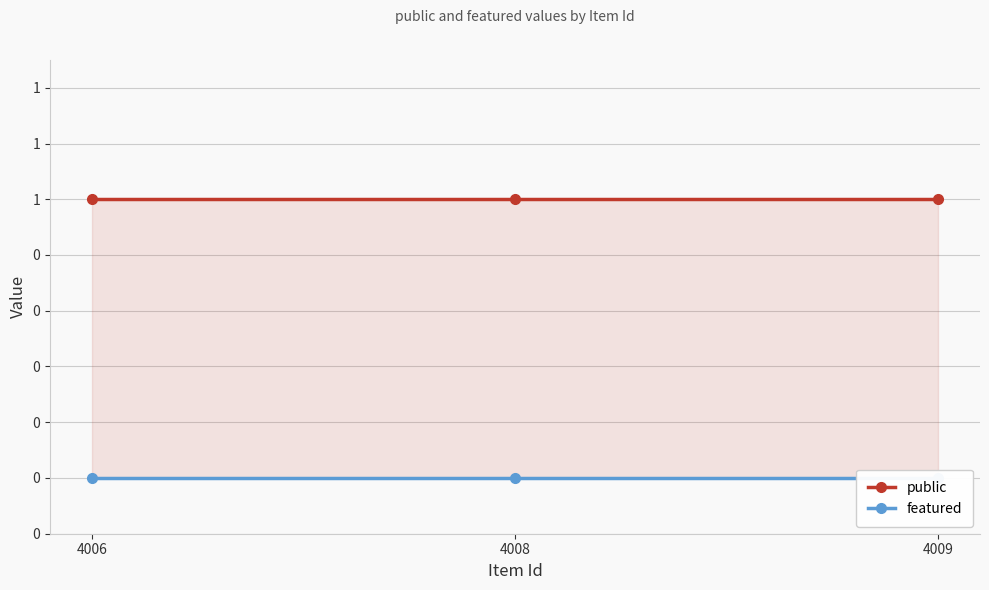

What is the spread (max minus min) of values at 4008?

1